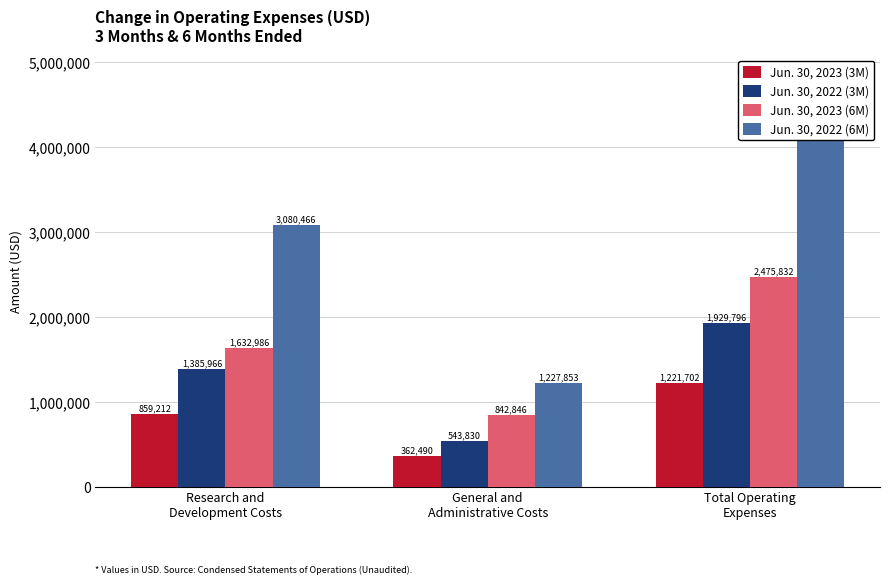

How many data points in Jun. 30, 2022 (3M) are less than 1385966?

1